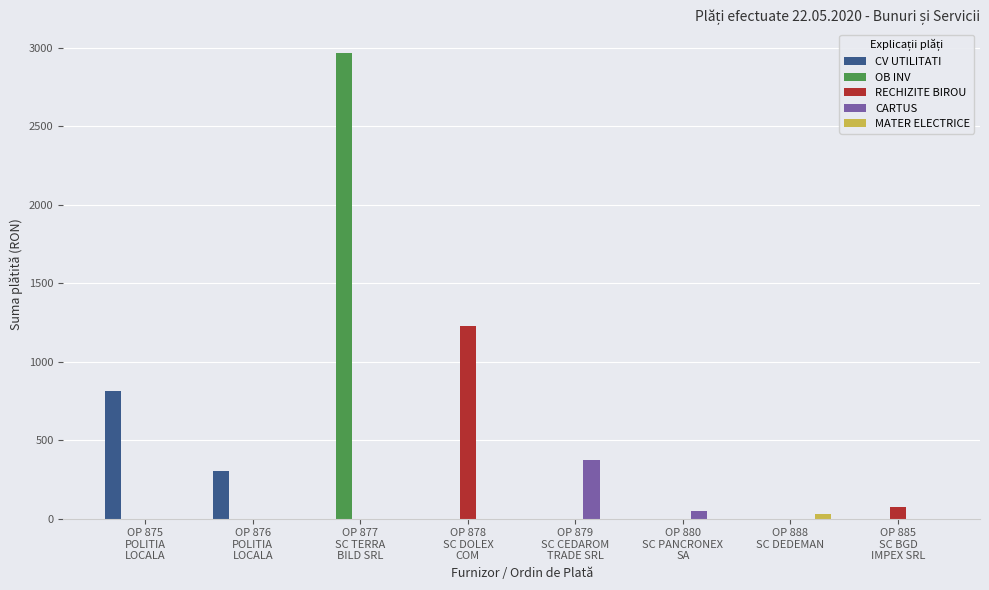

What is the sum of all RECHIZITE BIROU values?

1300.3